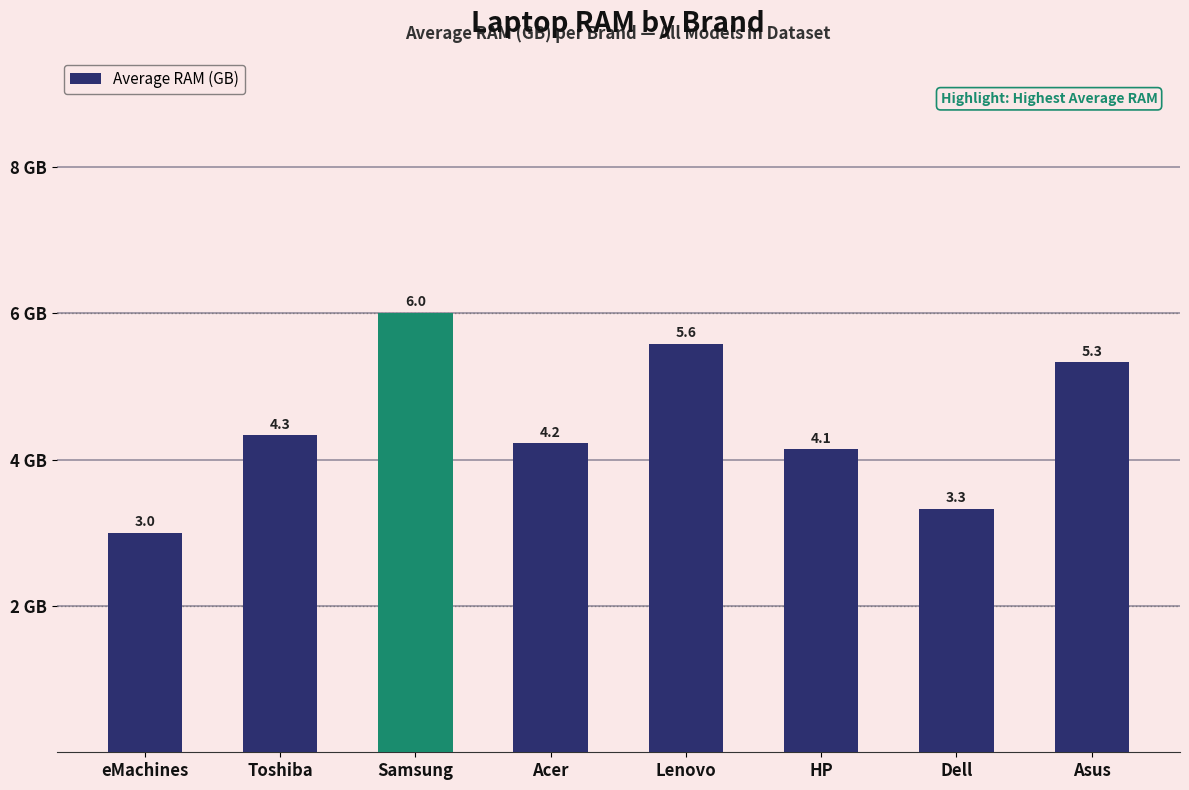

The value at Dell is 5.6. True or false?

False